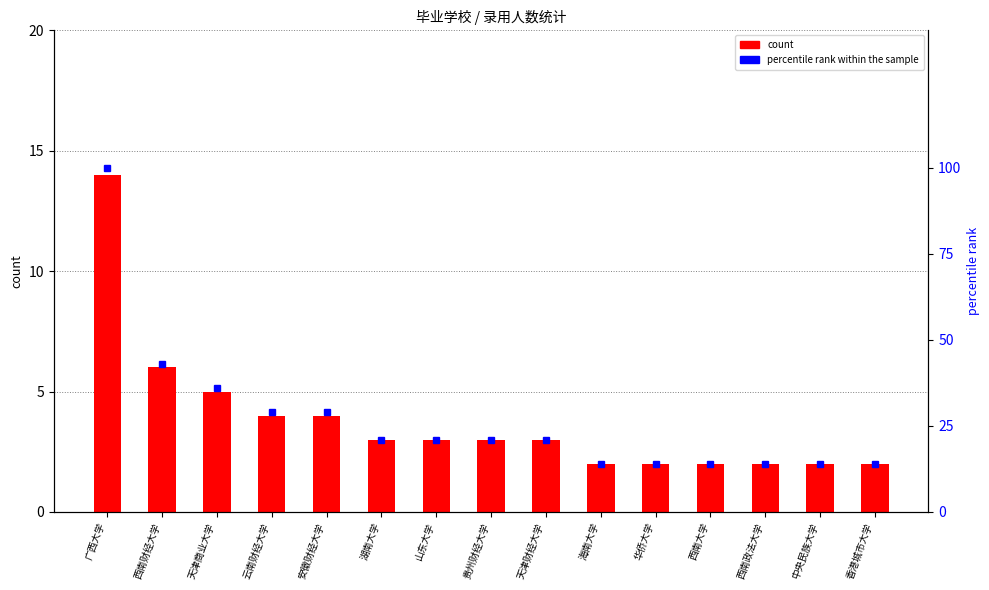

How many categories are shown in the chart?

15